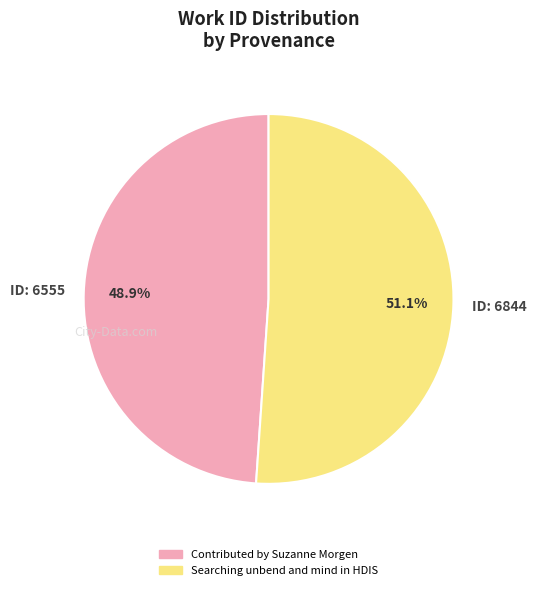

What is the largest slice in the pie chart?

Searching unbend and mind in HDIS